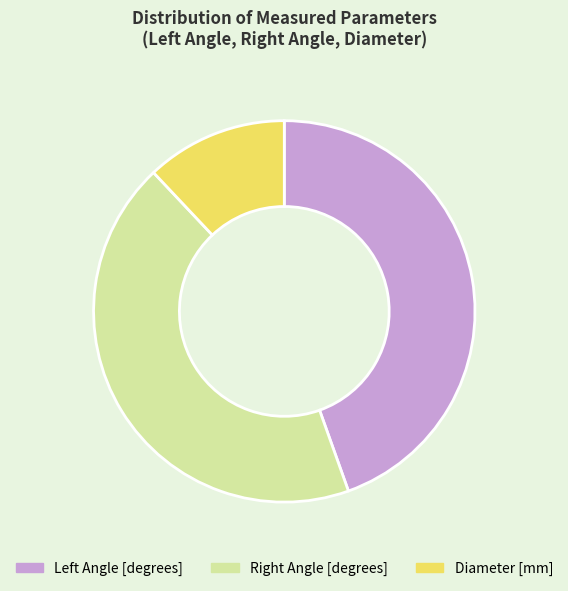

The Diameter [mm] slice represents 22% of the pie. True or false?

False